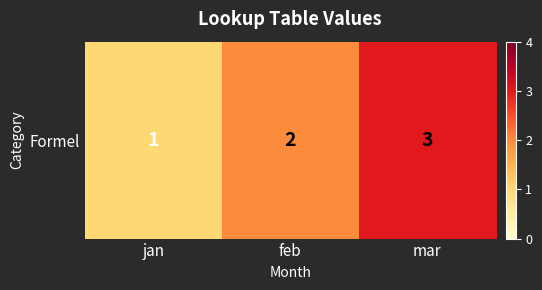

Rank the categories by value from lowest to highest.

jan, feb, mar